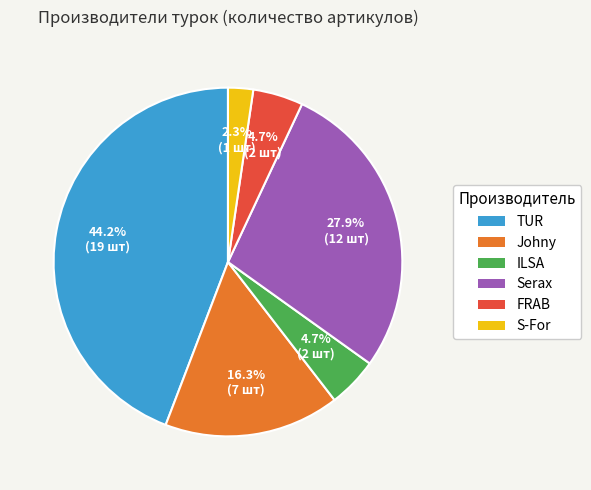

Is there any slice that represents more than half of the pie?

No